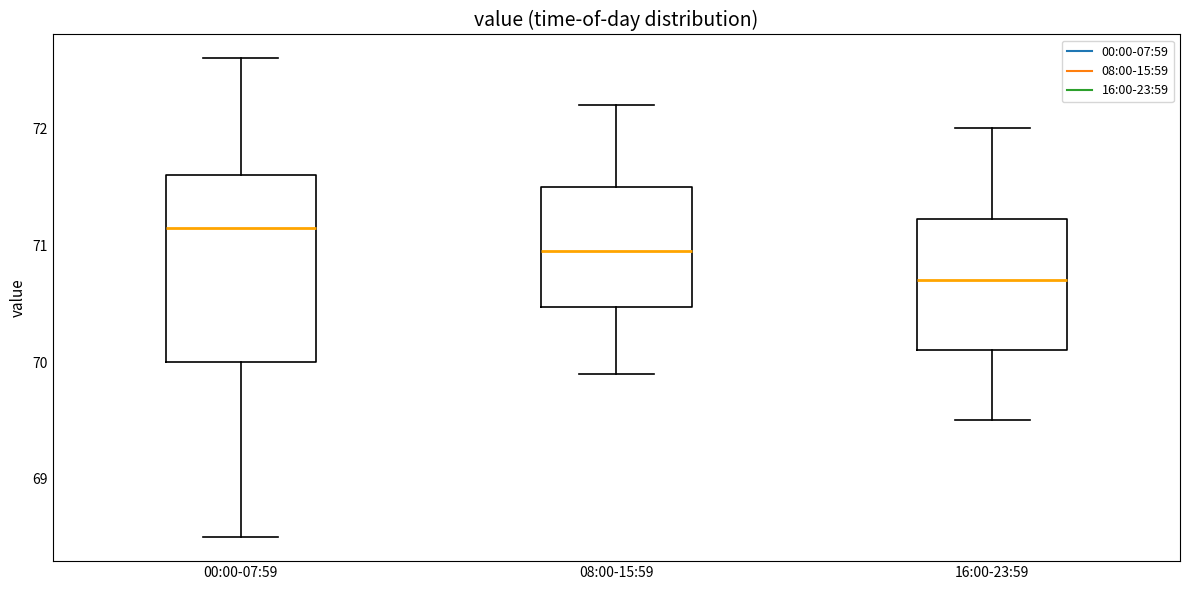

Reading left to right, transcribe this box plot: for each box, give where its median line is, the range the box spans, and where its two whiskers end, as read against the y-axis. The values are not printed on the chart, so give them approximately, as read against the axis.

00:00-07:59: median 71.2, box 70.0 to 71.6, whiskers 68.5 to 72.6
08:00-15:59: median 71.0, box 70.5 to 71.5, whiskers 69.9 to 72.2
16:00-23:59: median 70.7, box 70.1 to 71.2, whiskers 69.5 to 72.0